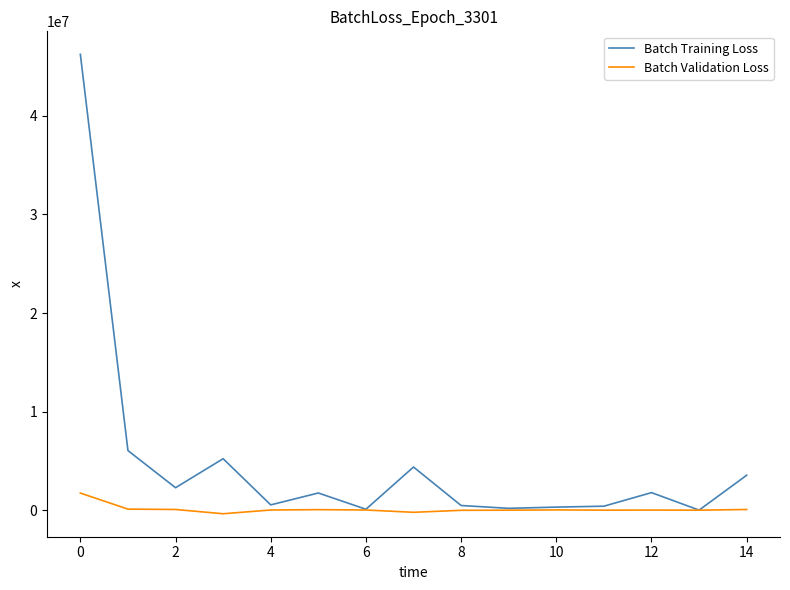

List the series in order of their overall mean, highest first.

Batch Training Loss, Batch Validation Loss